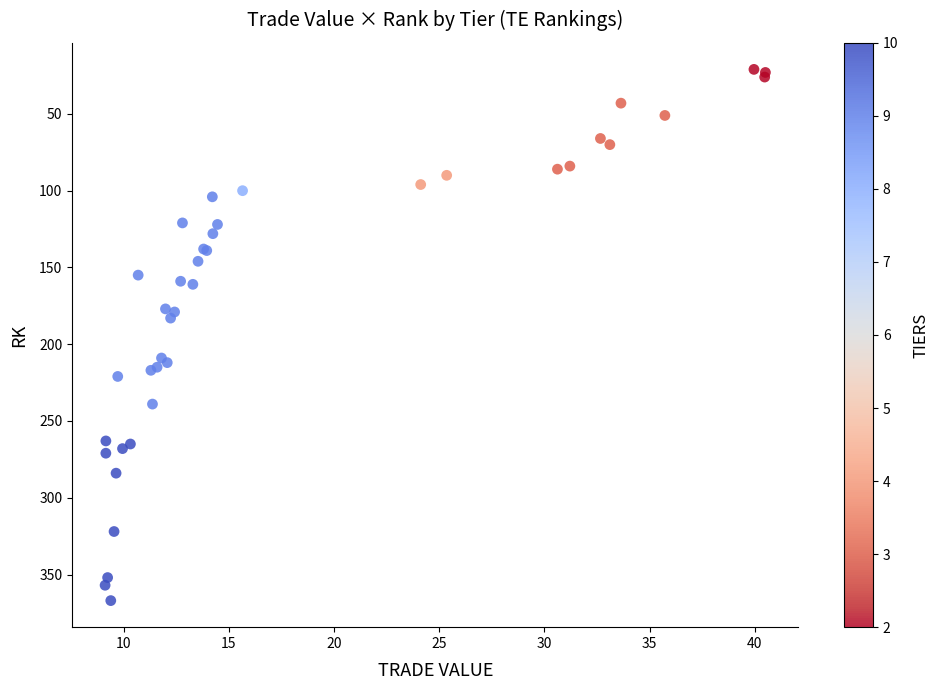

What Y value in the scatter plot is closest to 194?

183